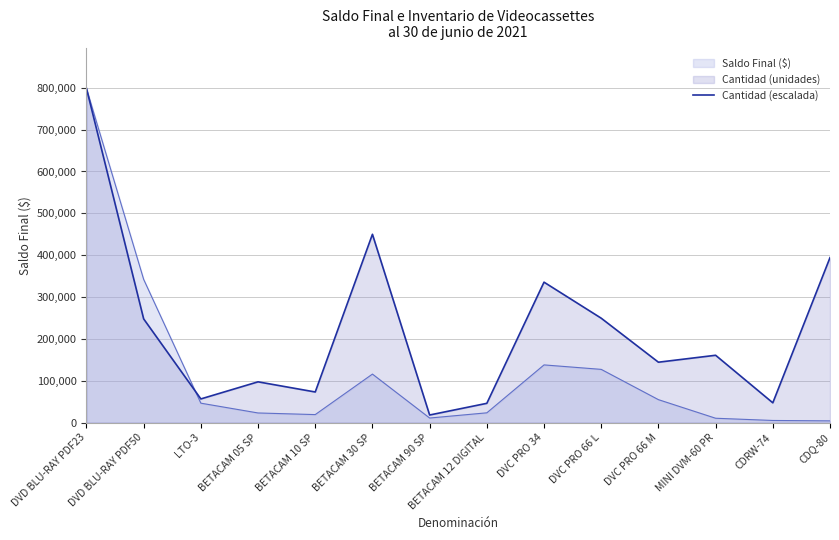

Which label corresponds to the smallest value in the chart?

BETACAM 90 SP